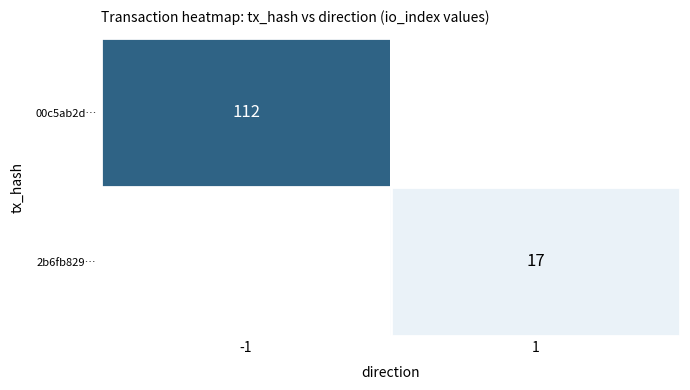

The 00c5ab2d… series shows 75.7 at -1. True or false?

False